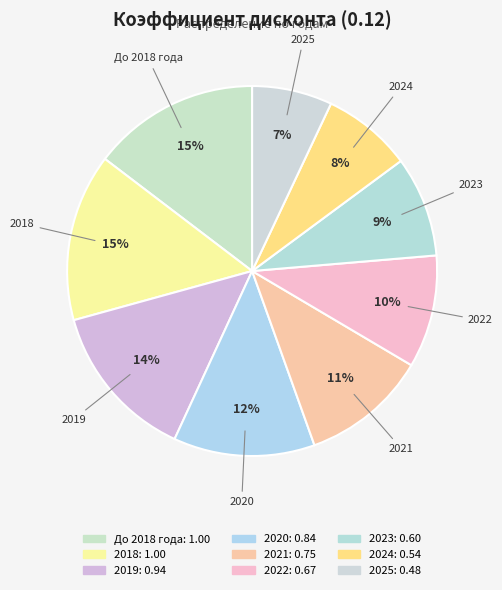

How many slices are in this pie chart?

9